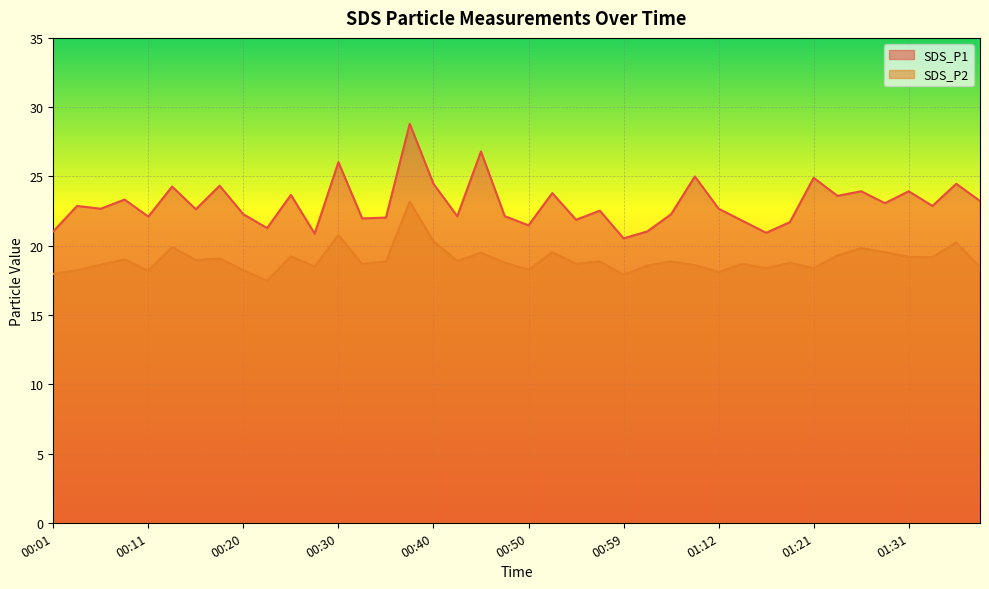

The value of SDS_P2 at 00:40 is 20.3. True or false?

True